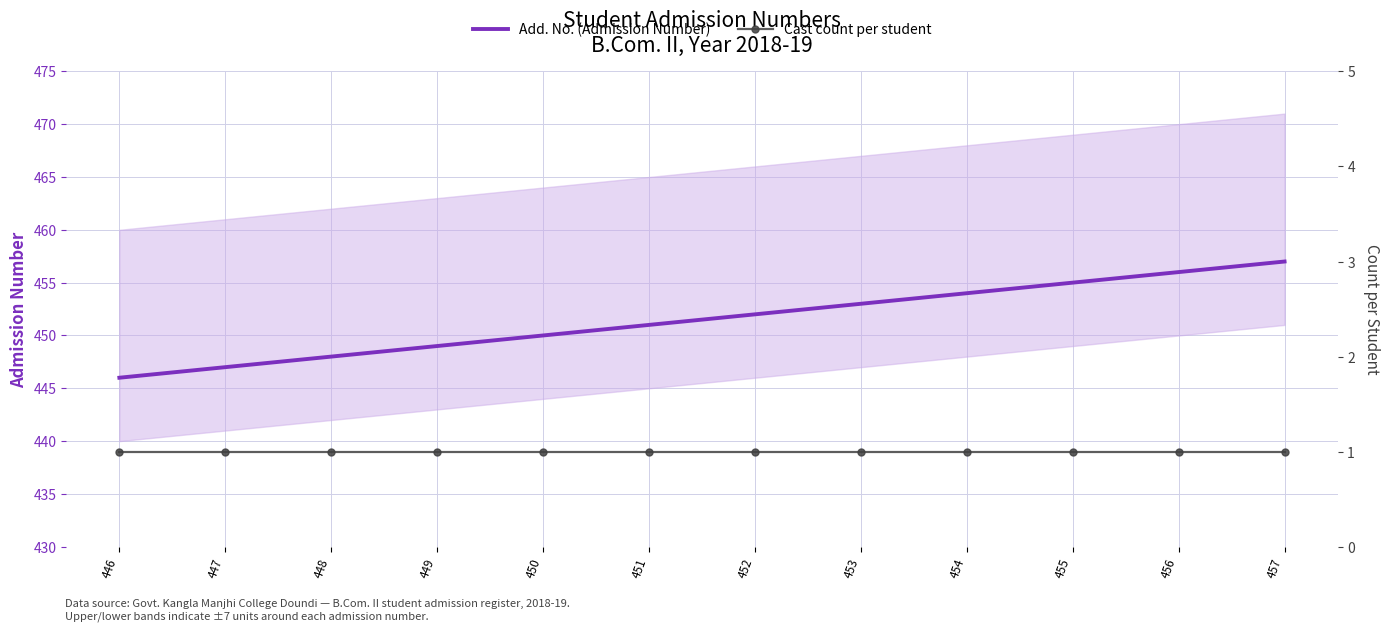

What is the lowest value of the Cast count per student series?

1